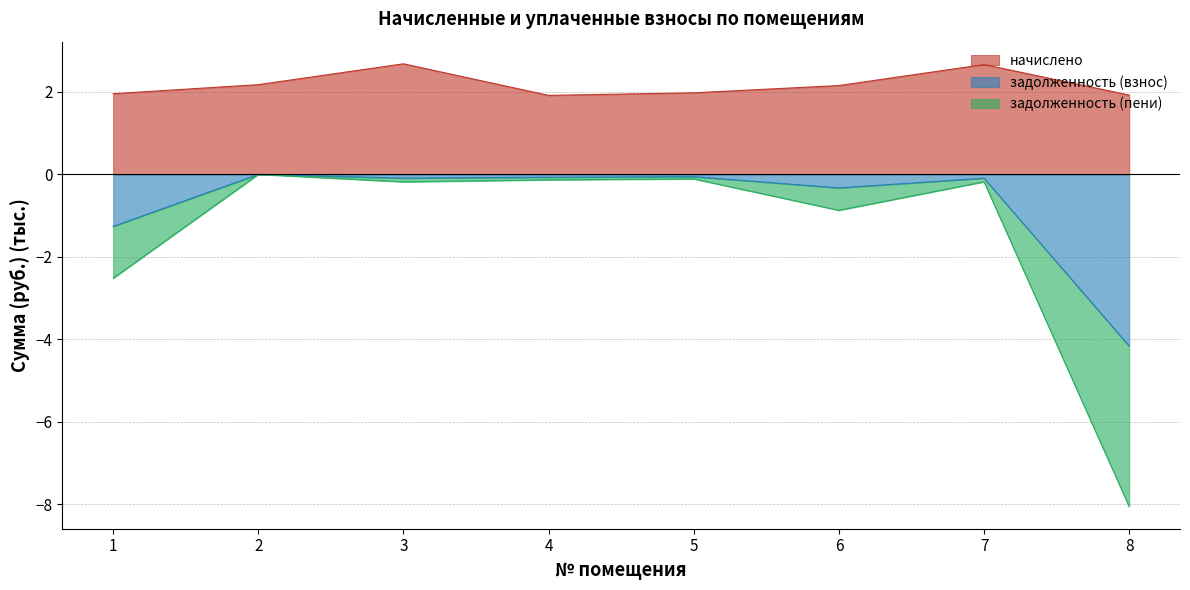

In задолженность (взнос), how many points are lower than both neighbors (excluding endpoints)?

2